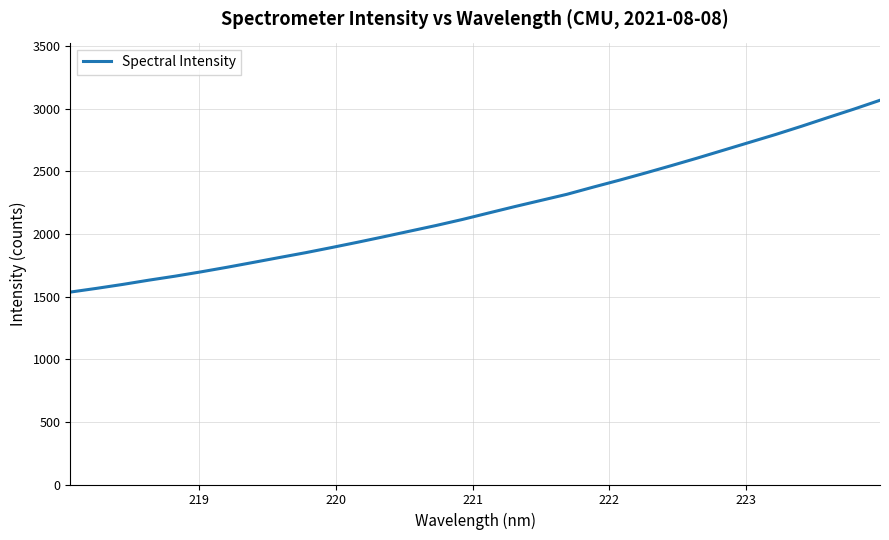

What is the greatest value displayed?

3068.5